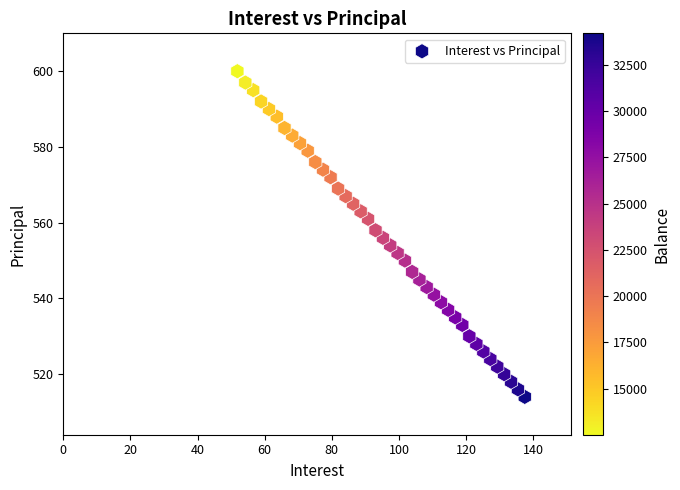

What is the range of Y values (max minus min)?

86